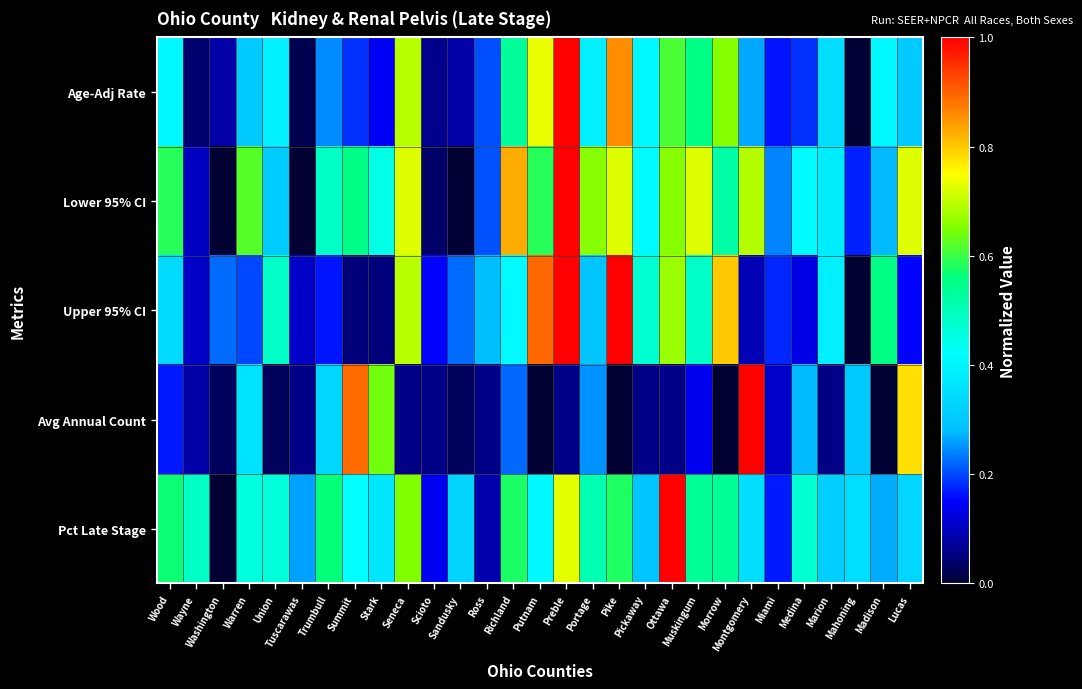

Count the number of categories in the chart.

29